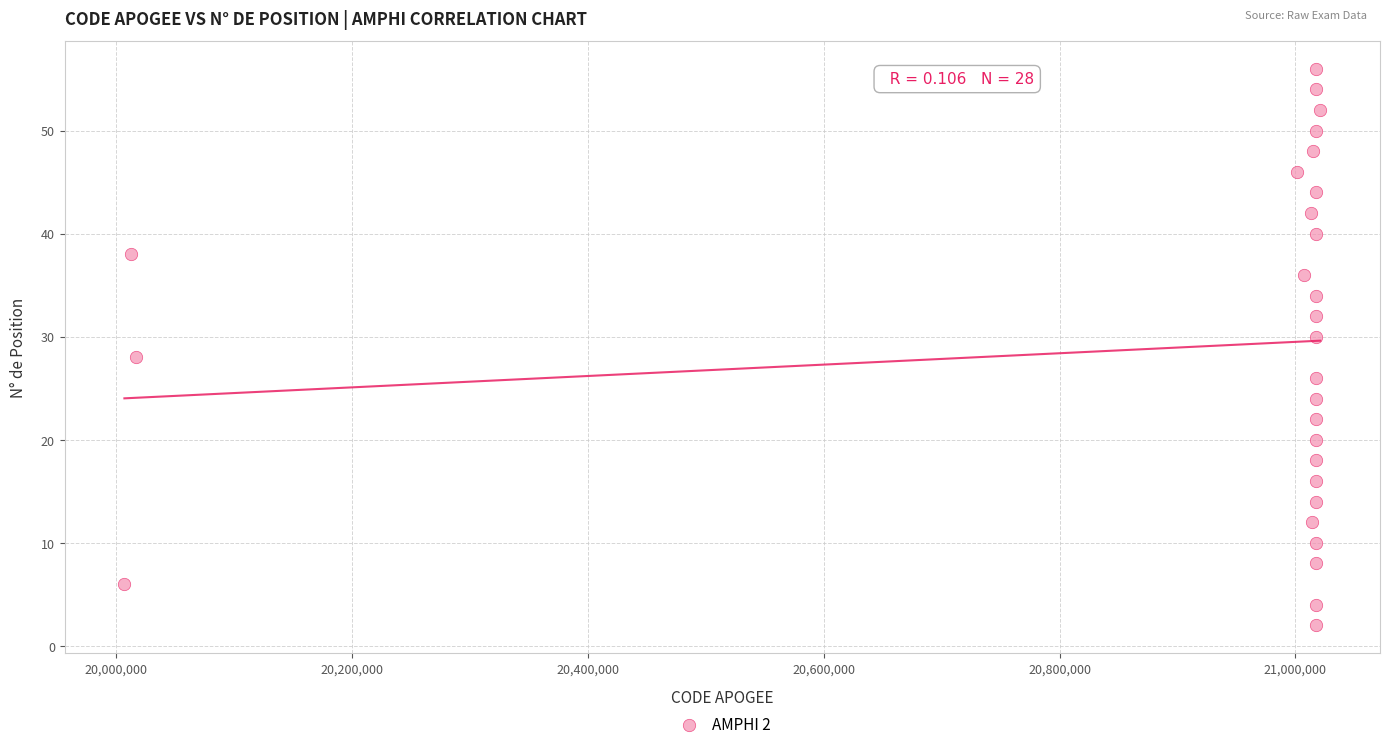

What is the range of X values (max minus min)?

1013985